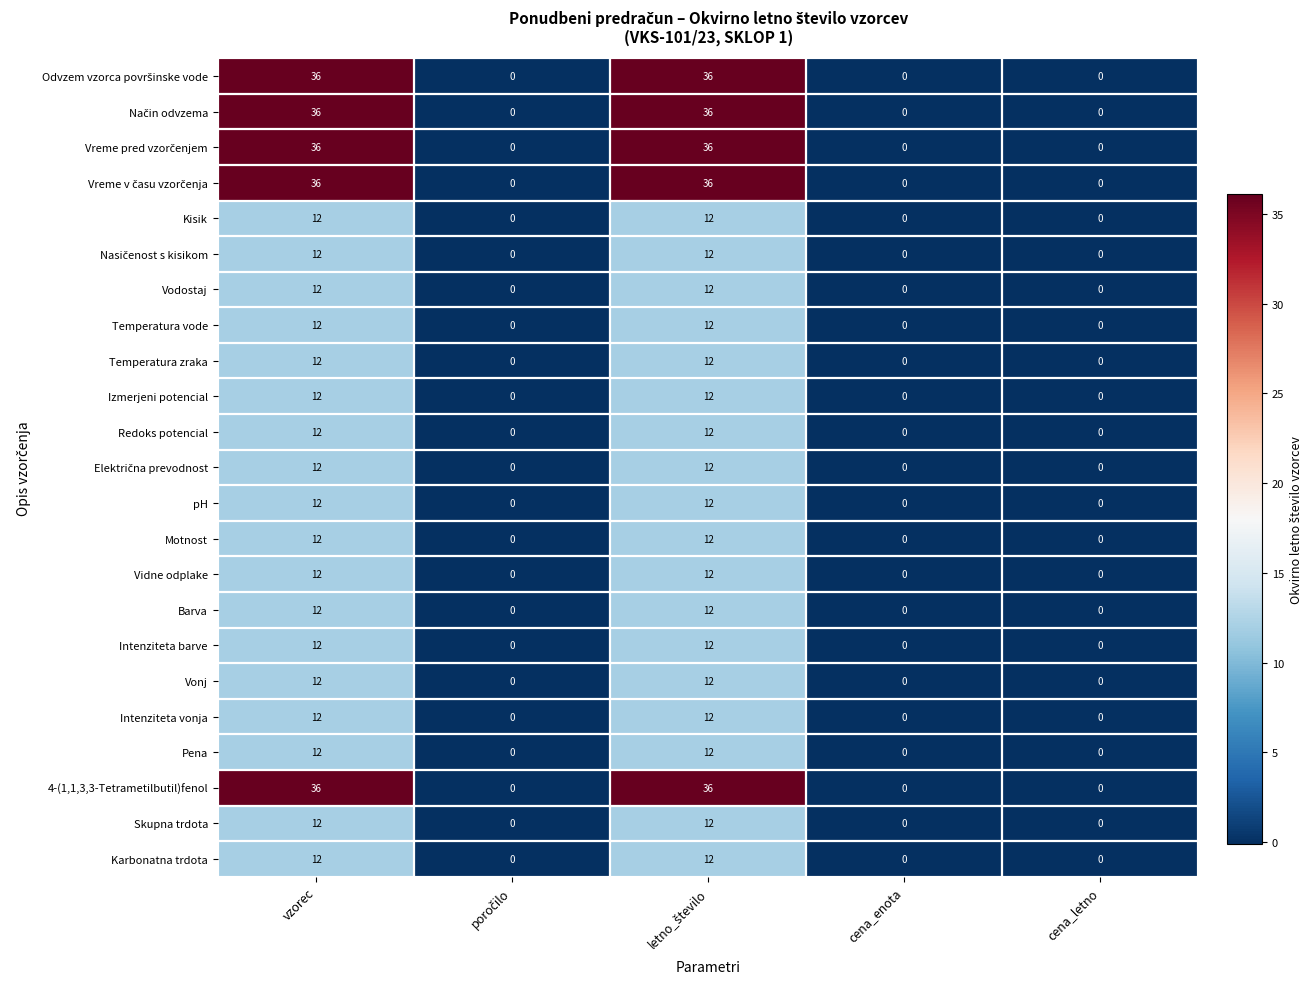

What is the total value across all series at vzorec?

396